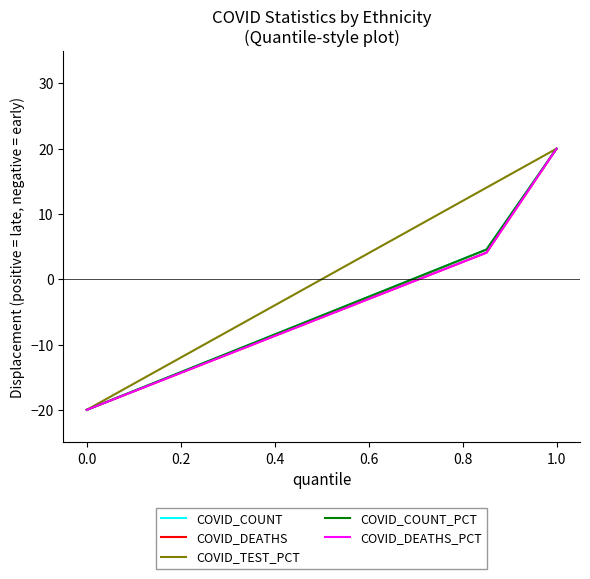

What is the greatest value displayed?

20.0